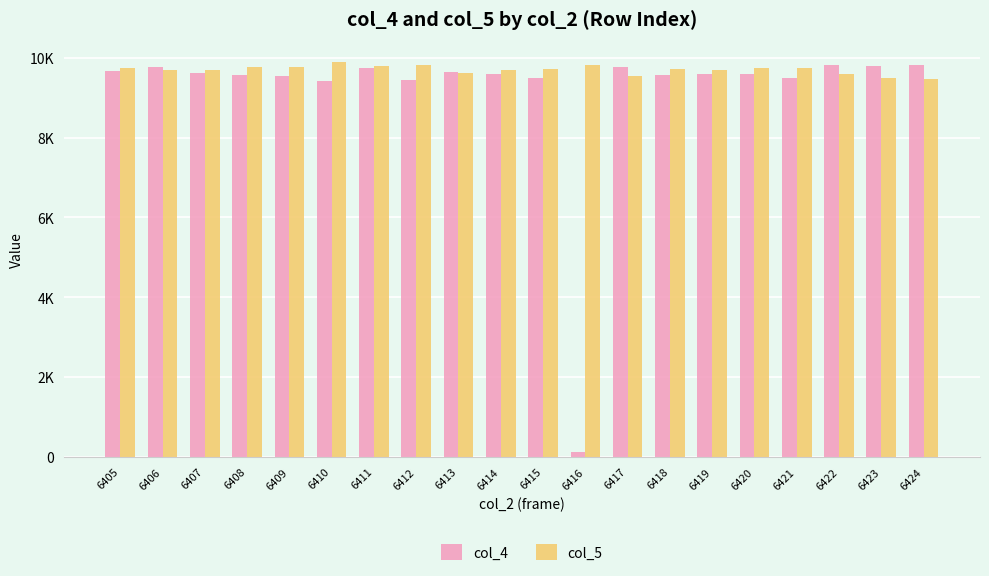

What is the average value of the col_5 series?

9706